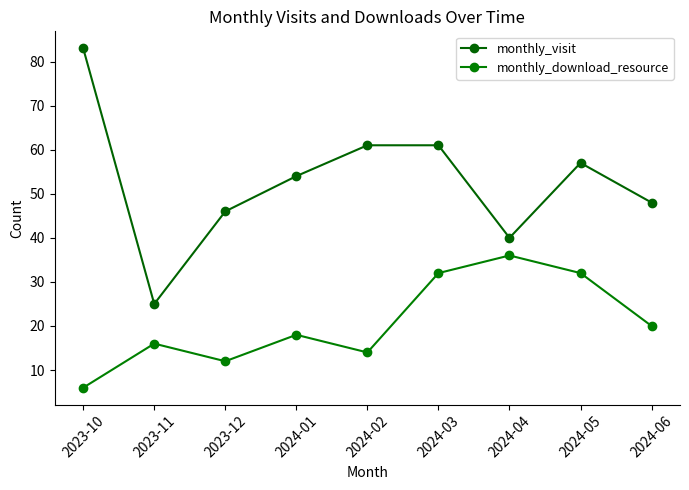

What is the value of the monthly_visit point at the 1st from the left?

83